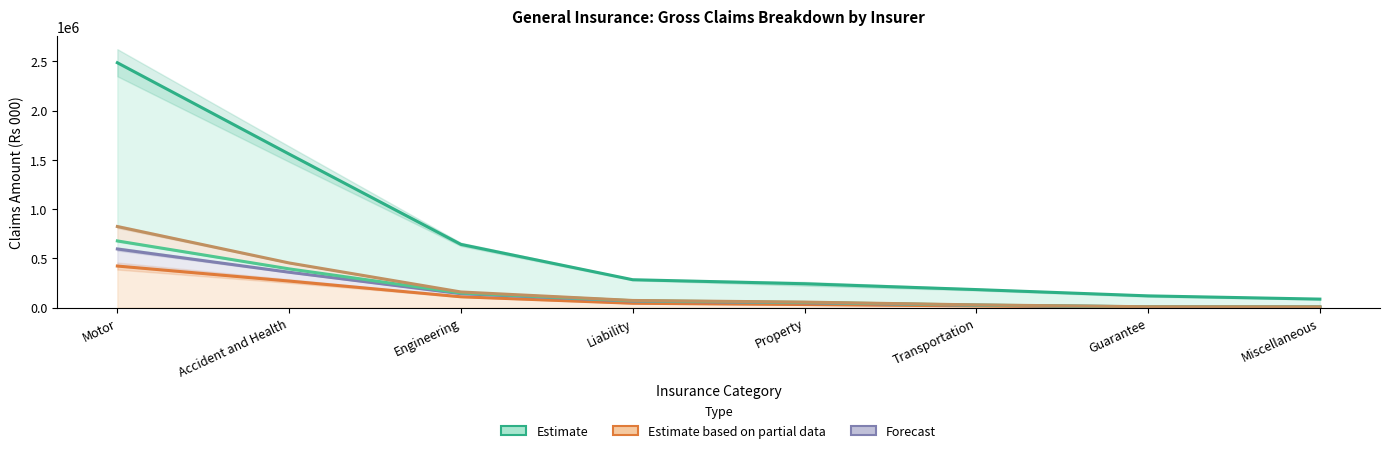

What is the difference between the M UNION values at Accident and Health and Motor?

242545.0